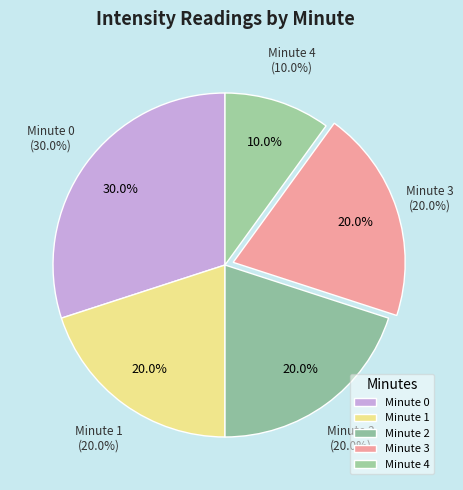

How many slices are in this pie chart?

5